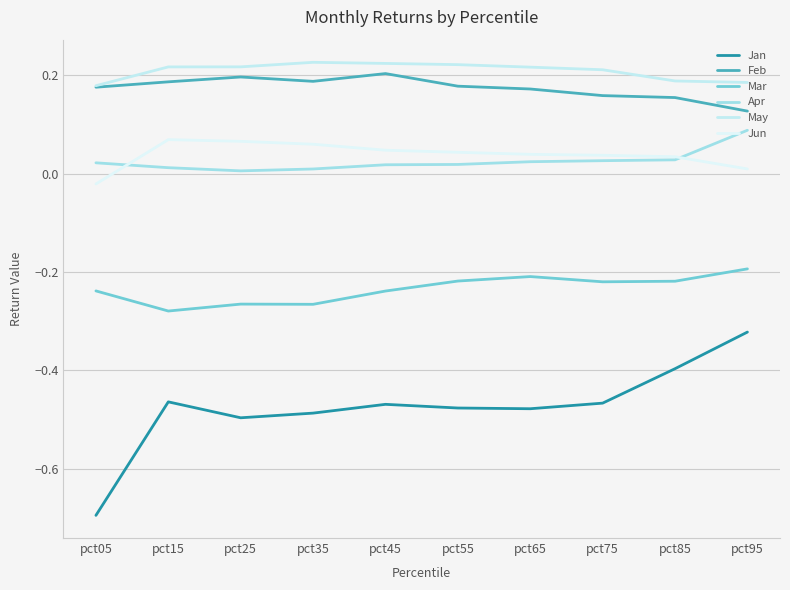

At pct75, list the series in order from largest to smallest.

May, Feb, Jun, Apr, Mar, Jan